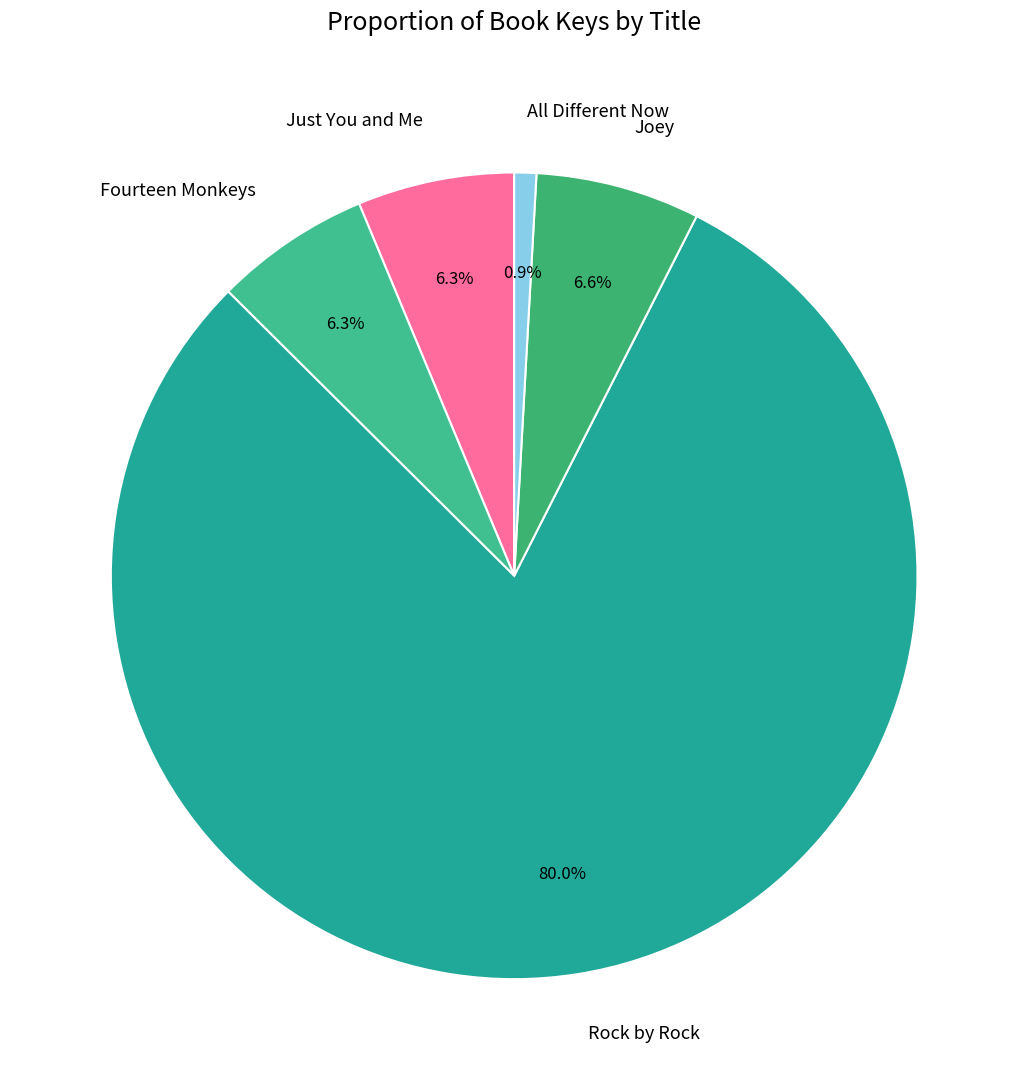

Is it true that Rock by Rock is 80% of the pie?

True